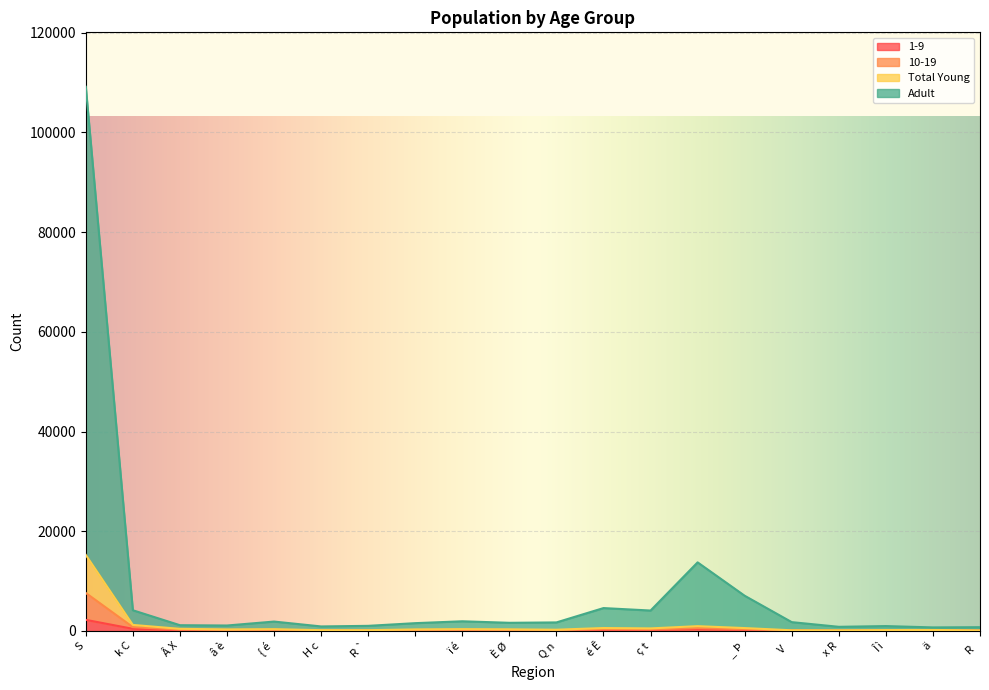

True or false: Adult has a value of 11181 at _ Þ.

False